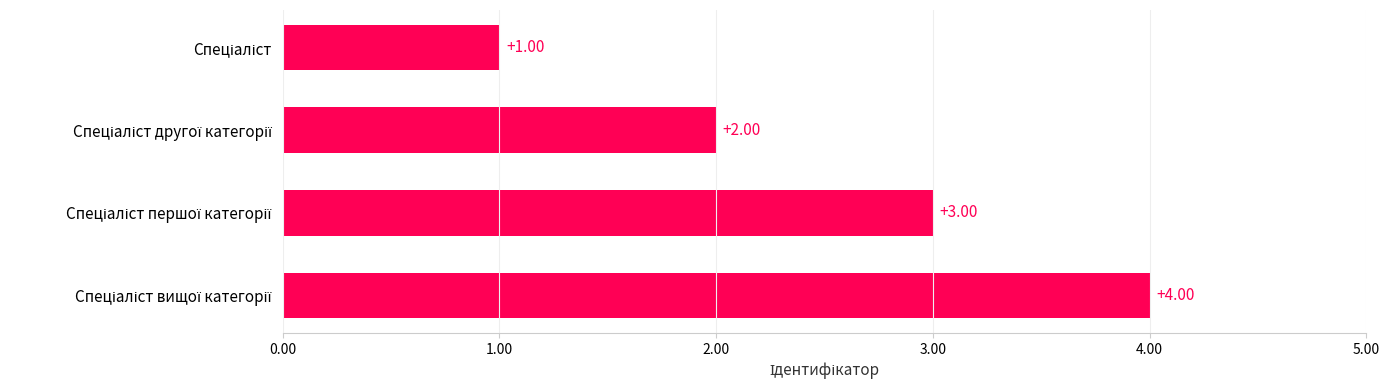

What is the sum of all values?

10